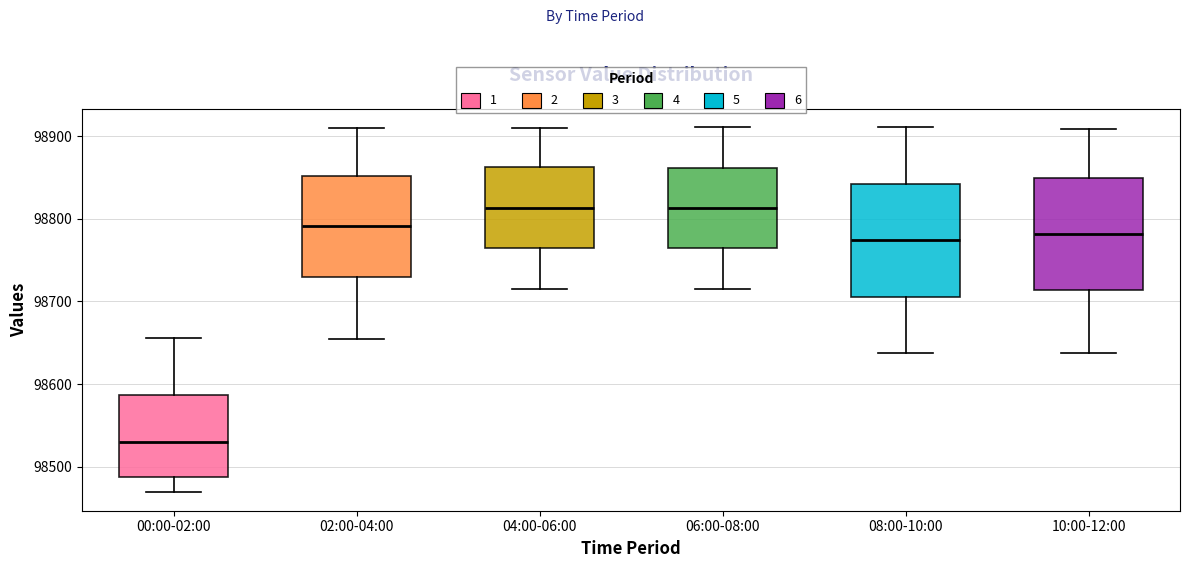

Where does the median line of the box for 06:00-08:00 sit on the y-axis? The values are not printed on the chart, so give them approximately, as read against the axis.

98810